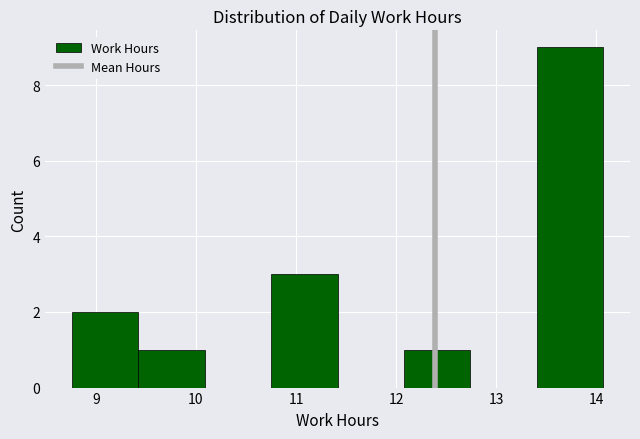

How tall is the bar that spans 10.8 to 11.4 on the x-axis? Neither the bar edges nor the heights are printed on the chart, so give them approximately, as read against the axes.

3